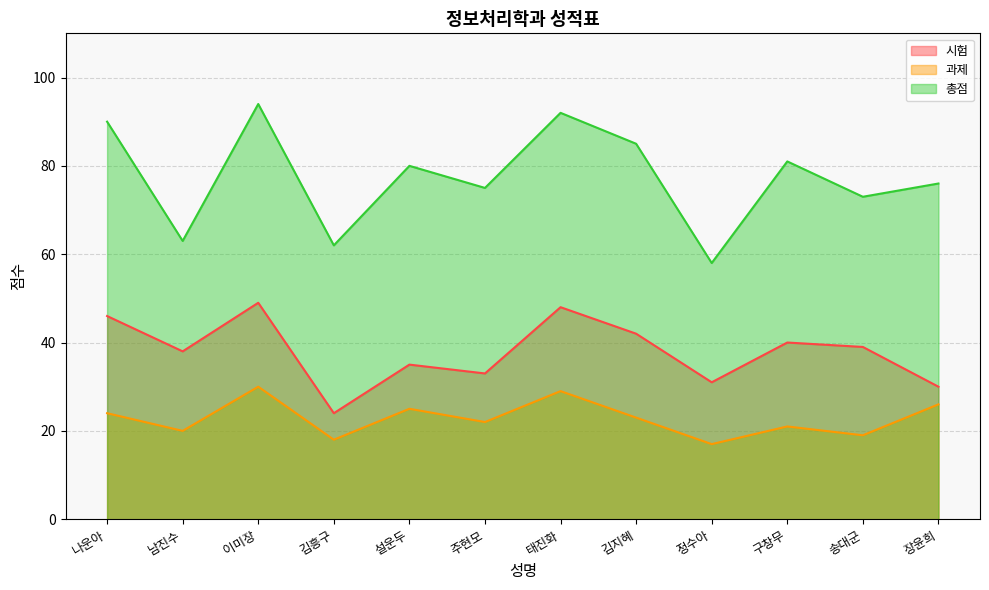

At how many categories does at least one series exceed 63?

9